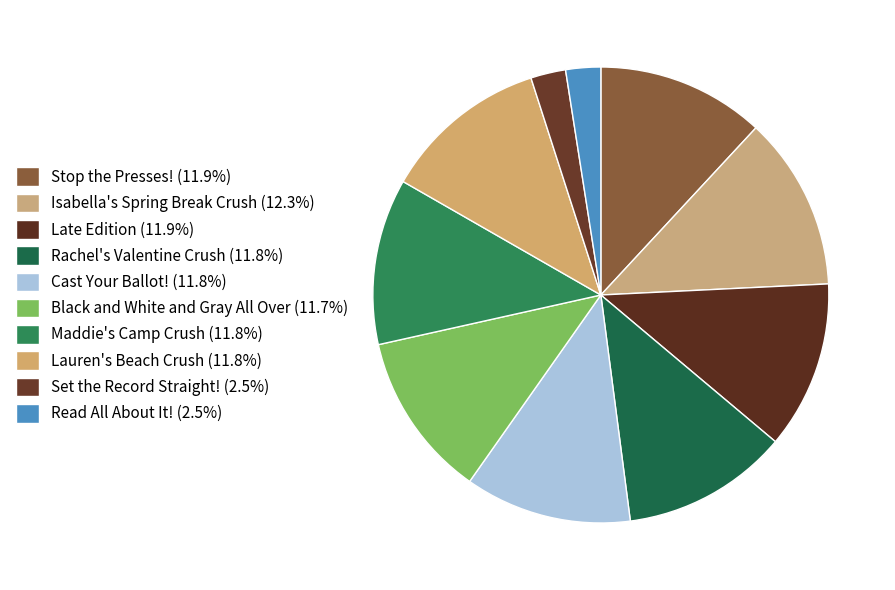

Rank the categories by value from lowest to highest.

Read All About It!, Set the Record Straight!, Black and White and Gray All Over, Lauren's Beach Crush, Maddie's Camp Crush, Rachel's Valentine Crush, Cast Your Ballot!, Late Edition, Stop the Presses!, Isabella's Spring Break Crush